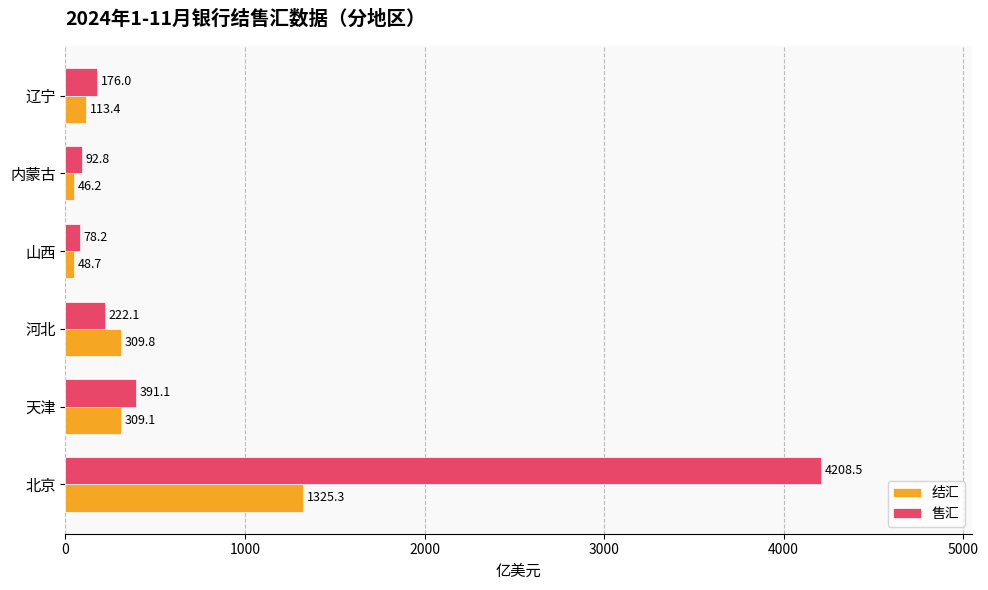

Rank the series by their maximum value, from highest to lowest.

售汇, 结汇